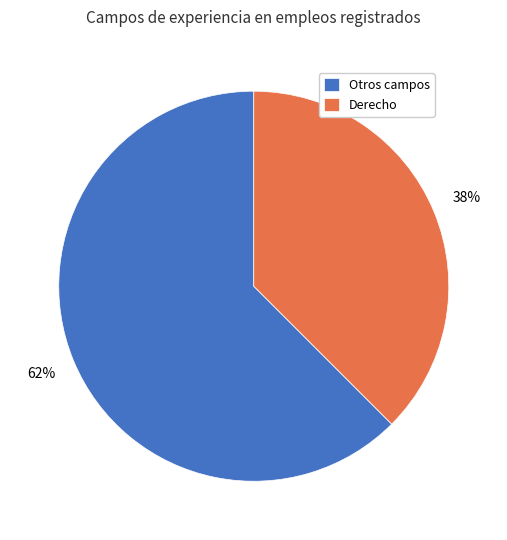

Which category has the biggest portion of the pie?

Otros campos